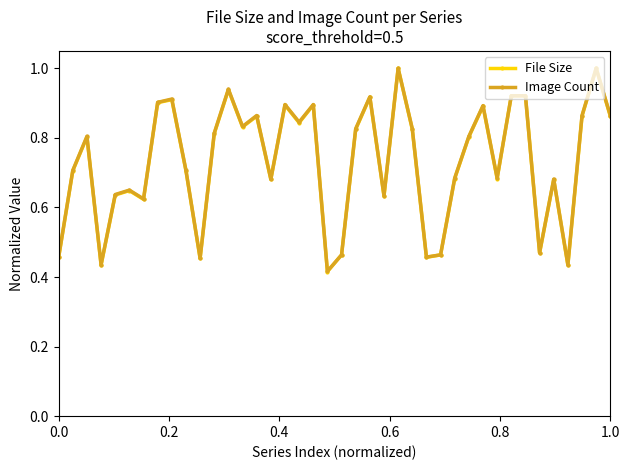

What is the highest value of the Image Count series?

1.0